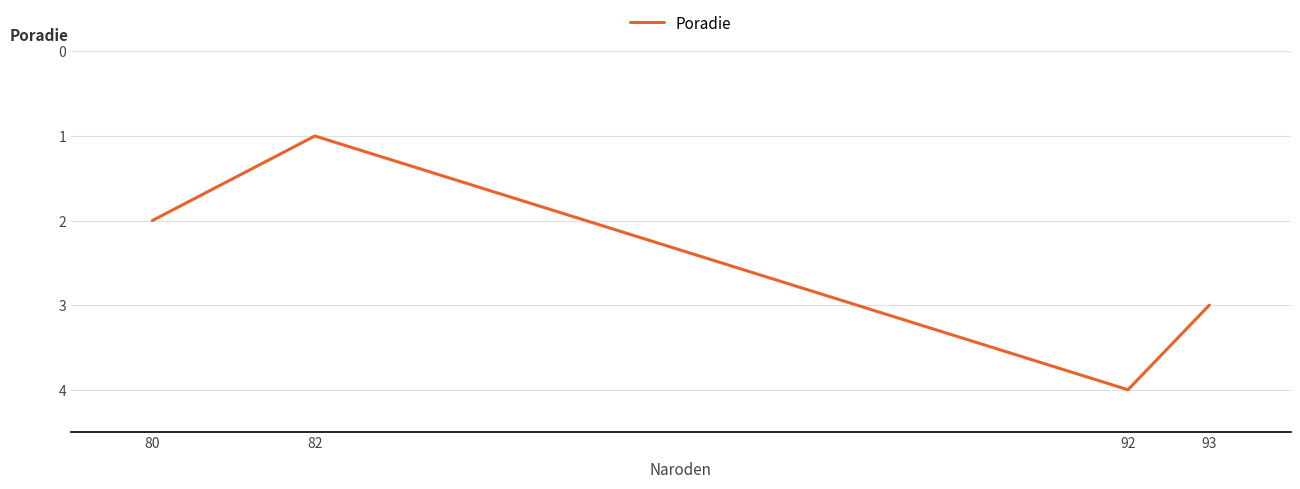

How many distinct data groups are displayed?

1